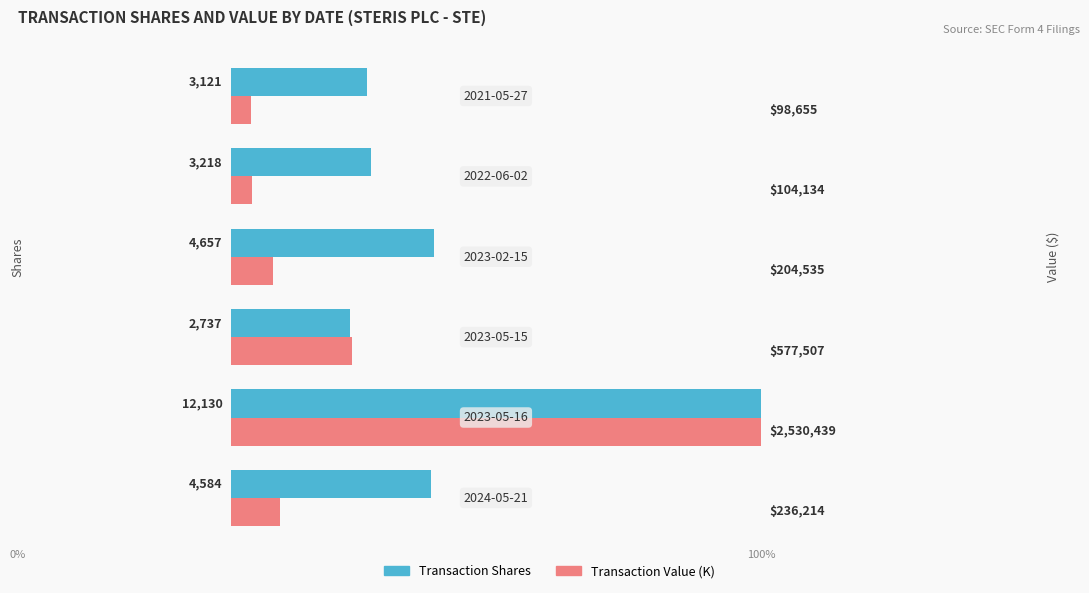

What are all the series names shown in the legend?

Transaction Shares, Transaction Value (K)